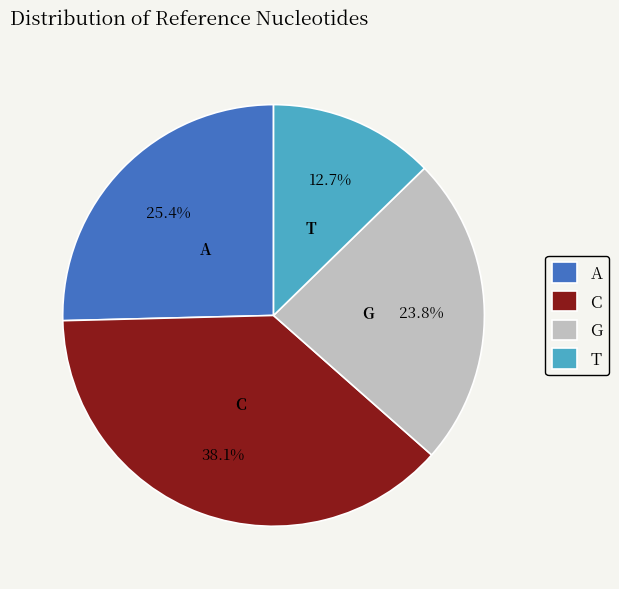

Is there any slice that represents more than half of the pie?

No